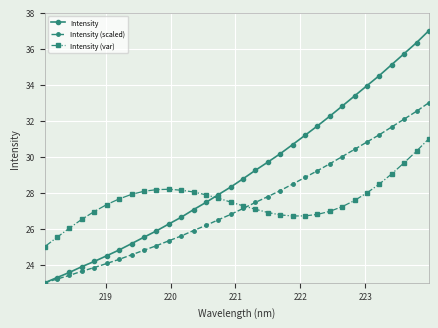

Which series ends up on top after the final intersection of Intensity (var) and Intensity?

Intensity